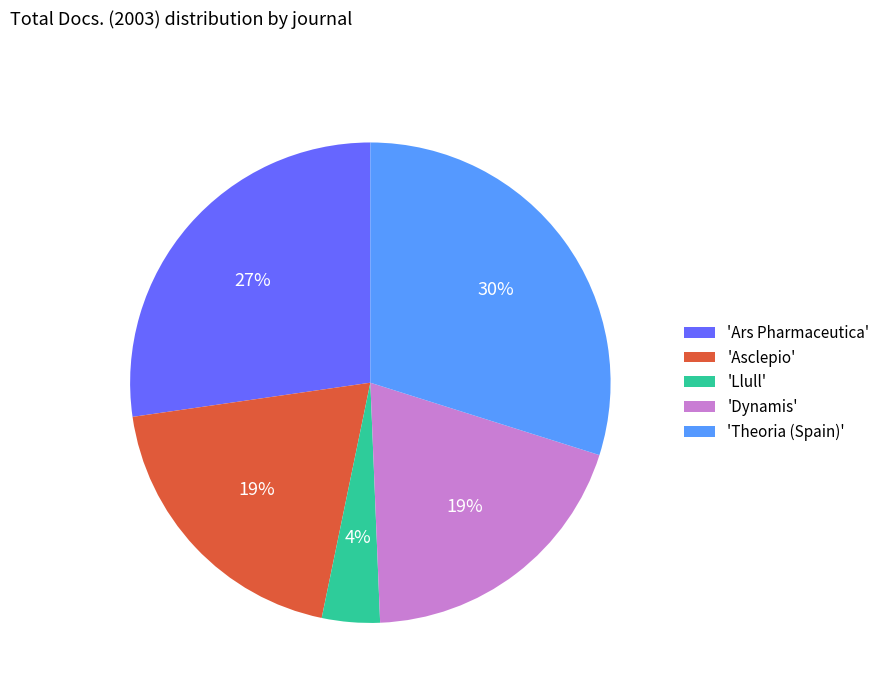

How many slices are in this pie chart?

5